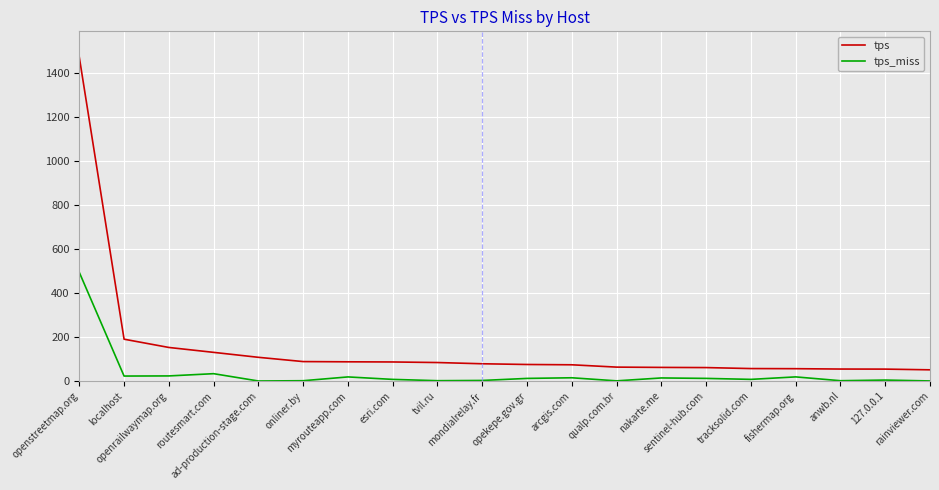

What position from the right is mondialrelay.fr?

11